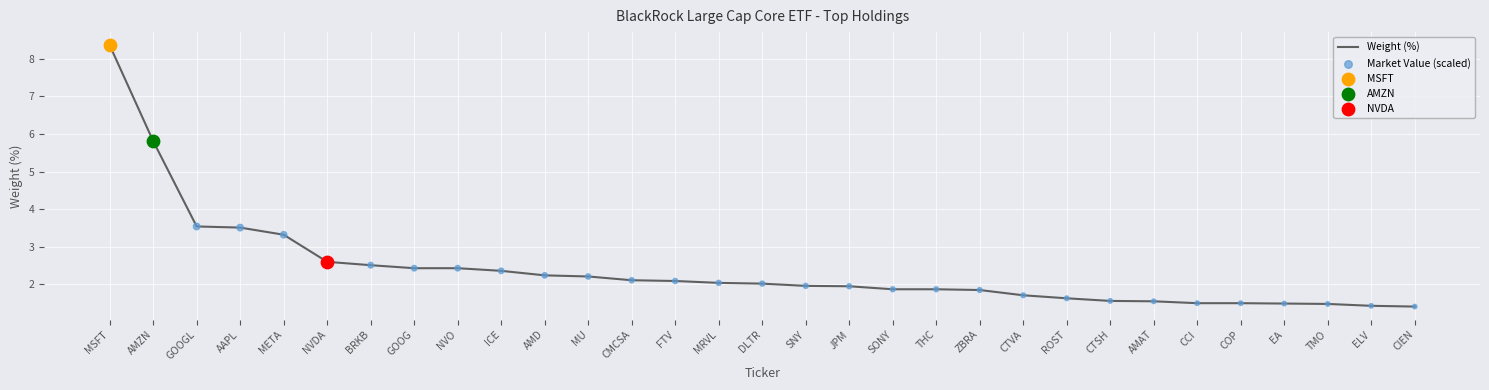

Which has a higher value, THC or GOOG?

GOOG